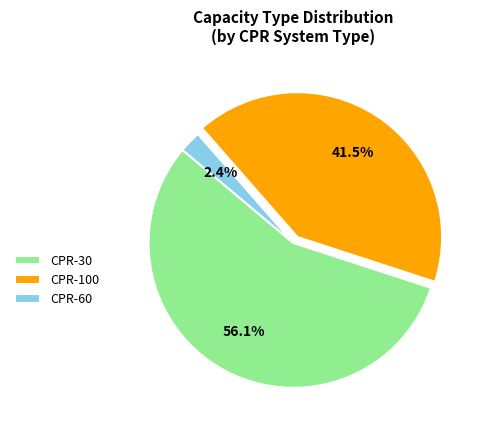

Combined, what portion of the pie is CPR-60 and CPR-30?

58.5%